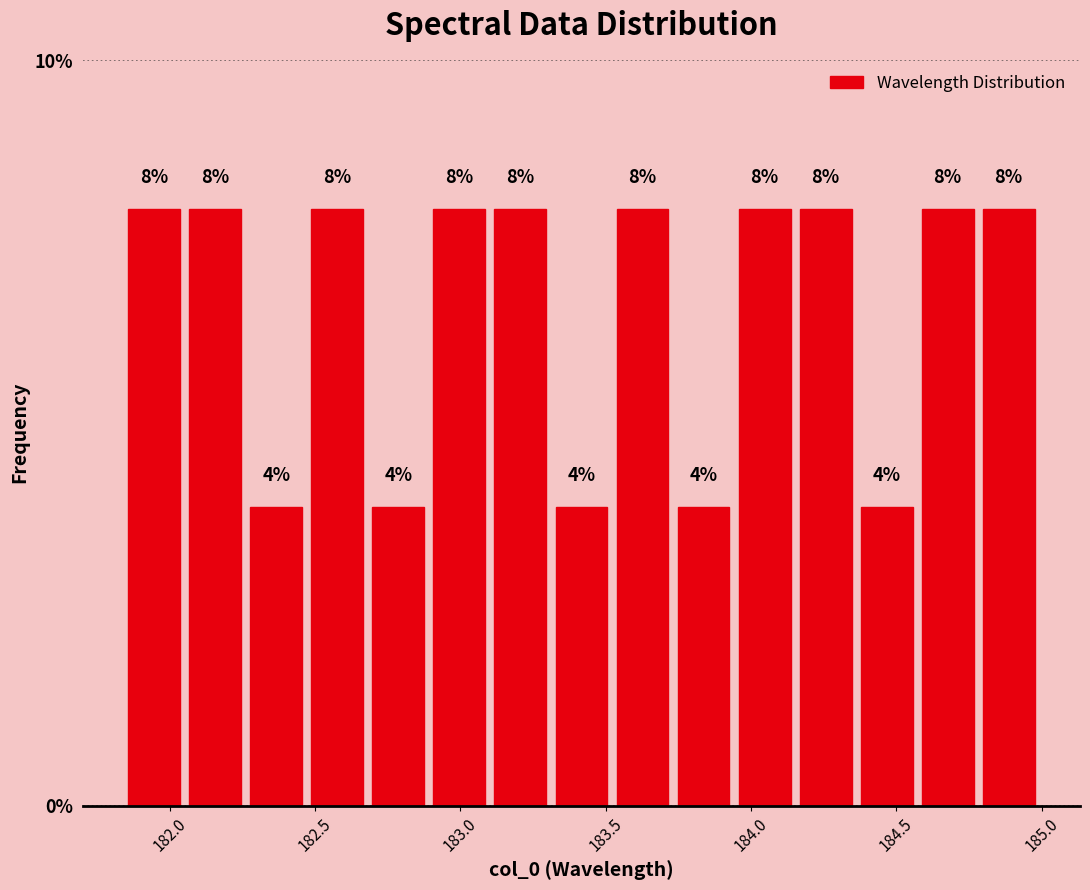

What is the height of the bar covering 181.85 to 182.05 on the x-axis? The bar edges are not printed on the chart, so give them approximately, as read against the axis.

8